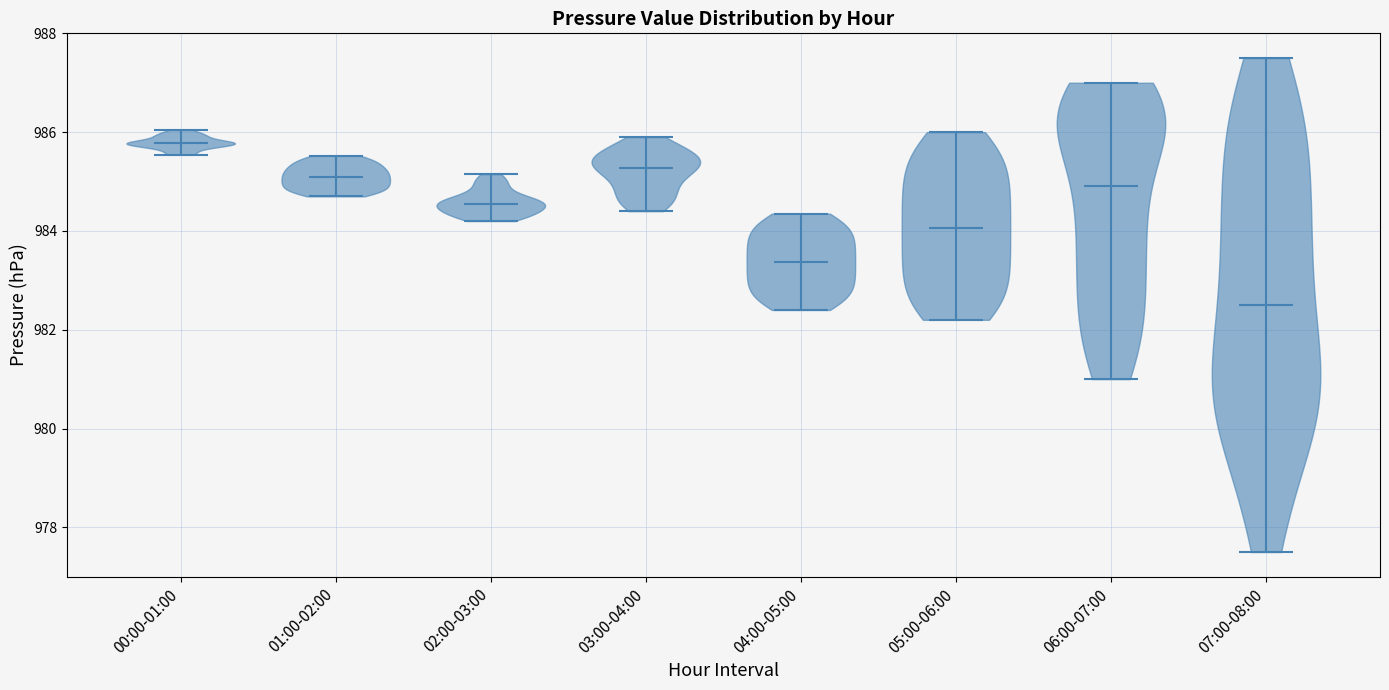

Reading left to right, read every violin against the y-axis: where its median line is, and the lowest and highest points it reaches. The values are not printed on the chart, so give them approximately, as read against the axis.

00:00-01:00: median line 985.8, lowest point 985.6, highest point 986.0
01:00-02:00: median line 985.0, lowest point 984.8, highest point 985.6
02:00-03:00: median line 984.6, lowest point 984.2, highest point 985.2
03:00-04:00: median line 985.2, lowest point 984.4, highest point 986.0
04:00-05:00: median line 983.4, lowest point 982.4, highest point 984.4
05:00-06:00: median line 984.0, lowest point 982.2, highest point 986.0
06:00-07:00: median line 985.0, lowest point 981.0, highest point 987.0
07:00-08:00: median line 982.6, lowest point 977.6, highest point 987.6